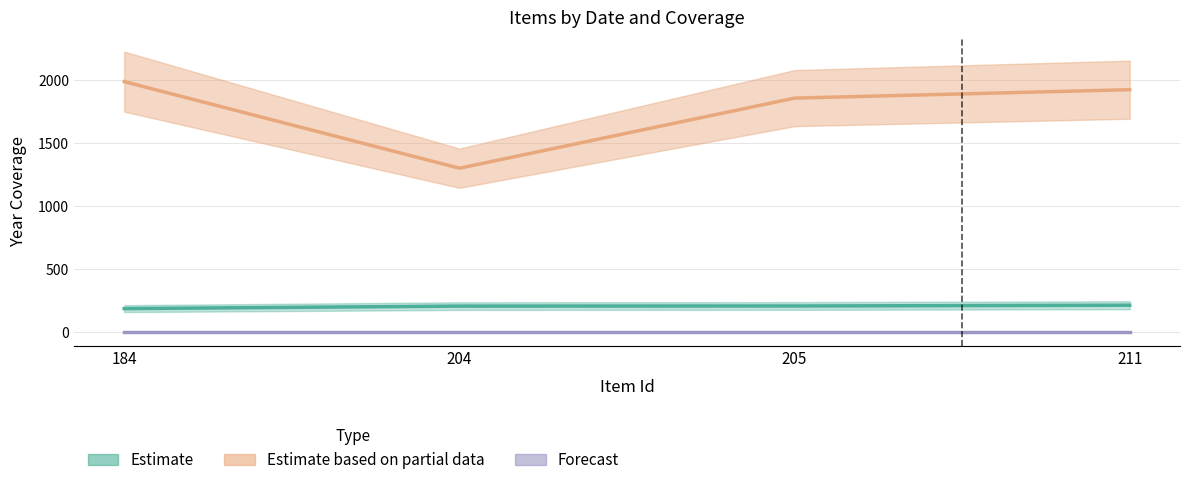

What is the sum of all Estimate based on partial data values?

7069